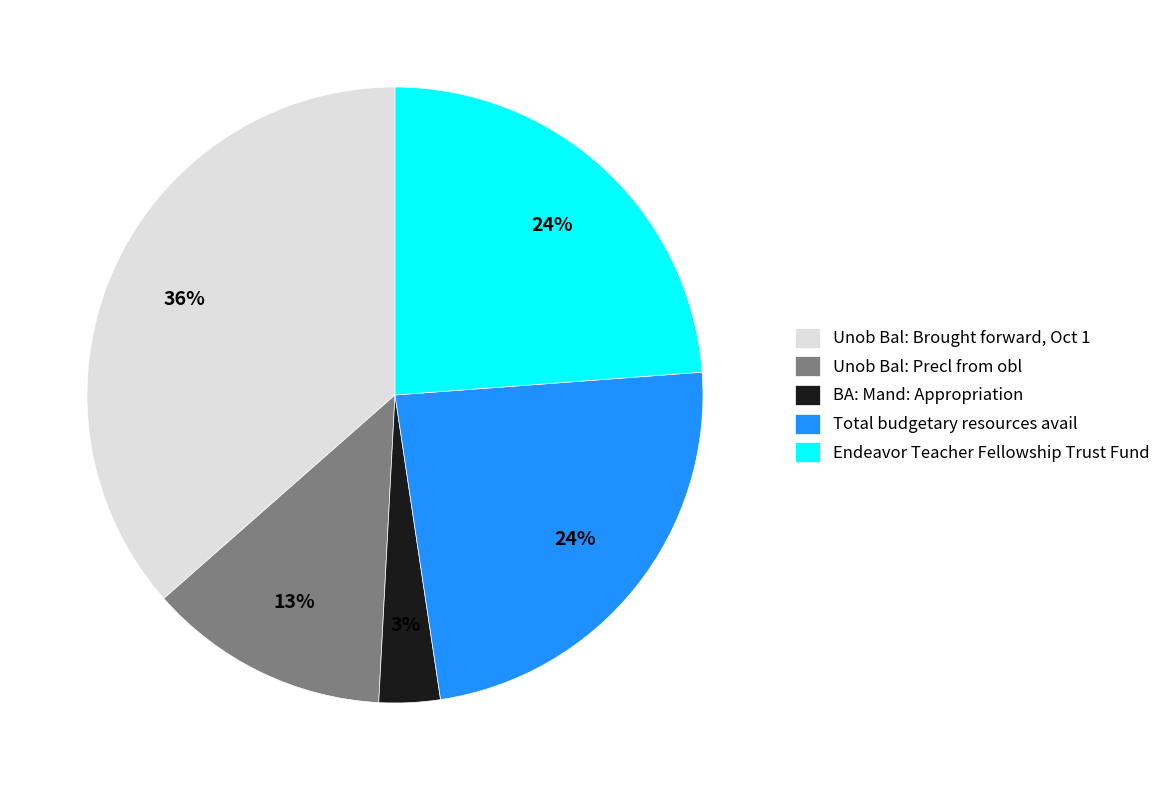

Count the number of slices in the pie.

5